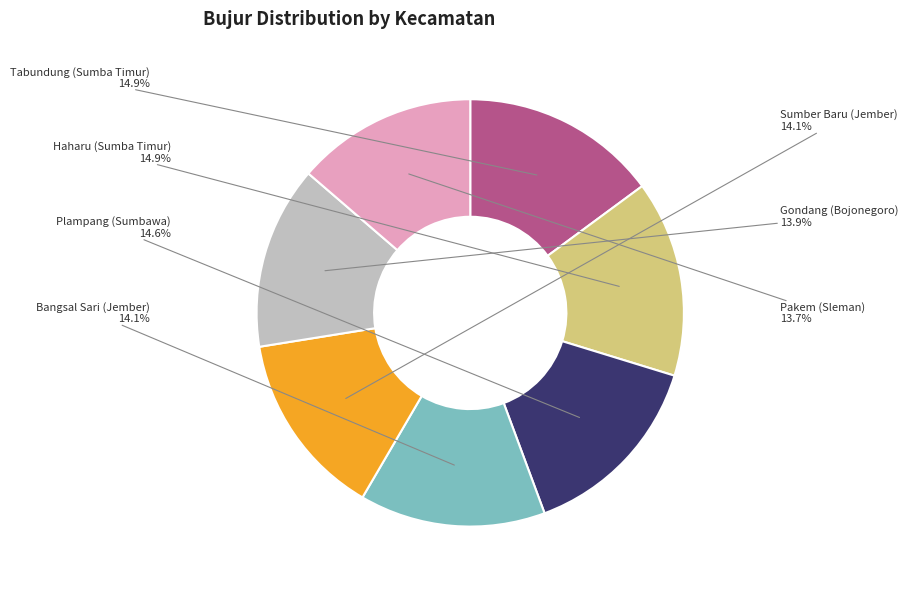

Is there a majority slice in this chart?

No